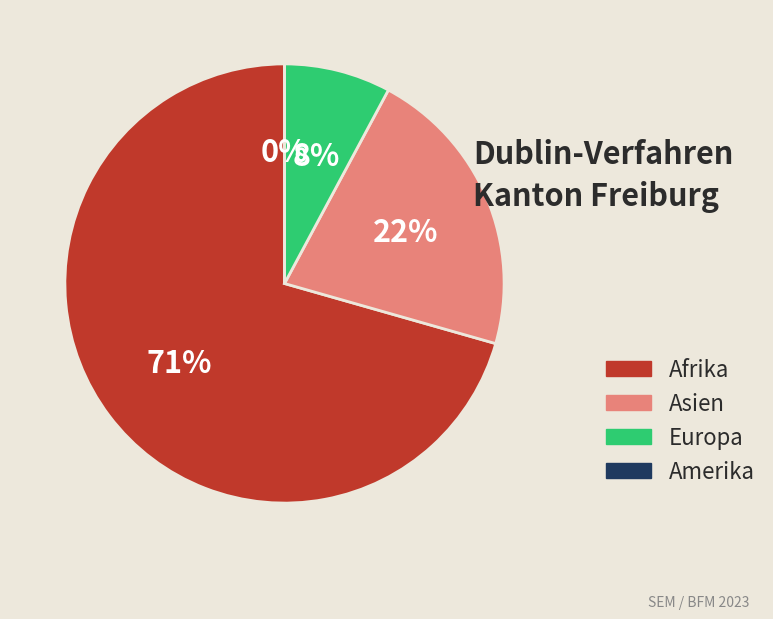

To the nearest percent, what is the combined percentage of Afrika and Amerika?

71%